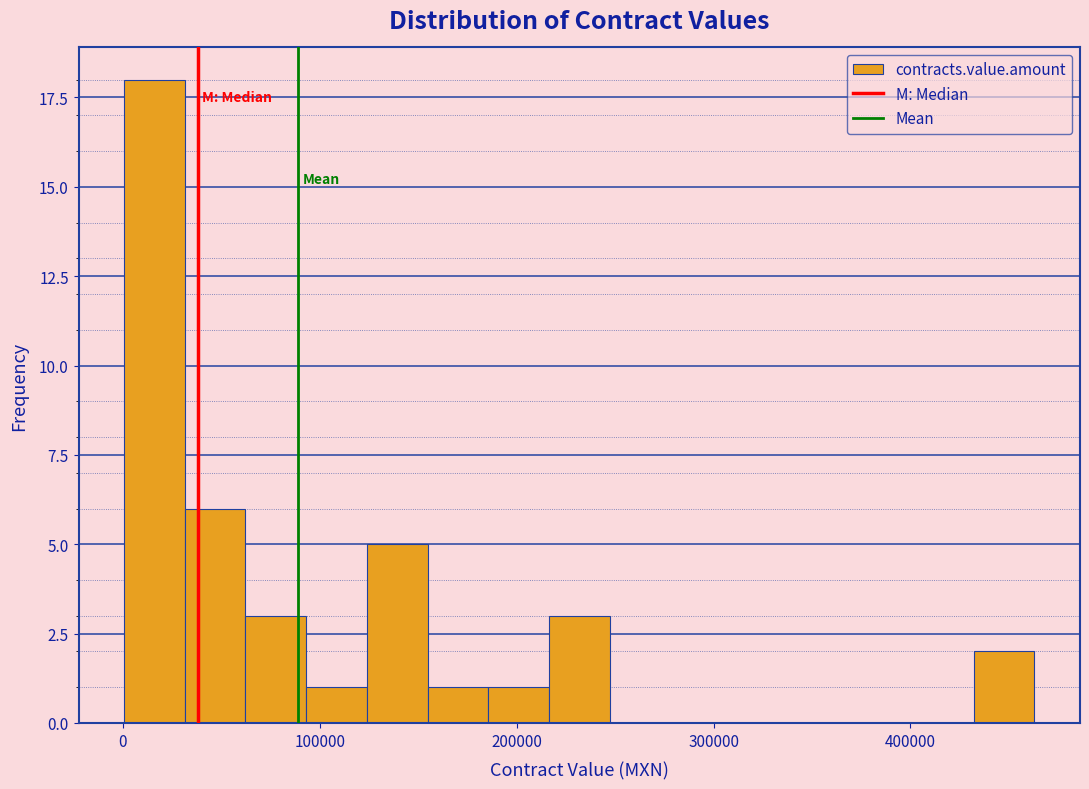

Around what value on the x-axis is the tallest bar? Give the approximate position of its centre, as read against the axis.

20000